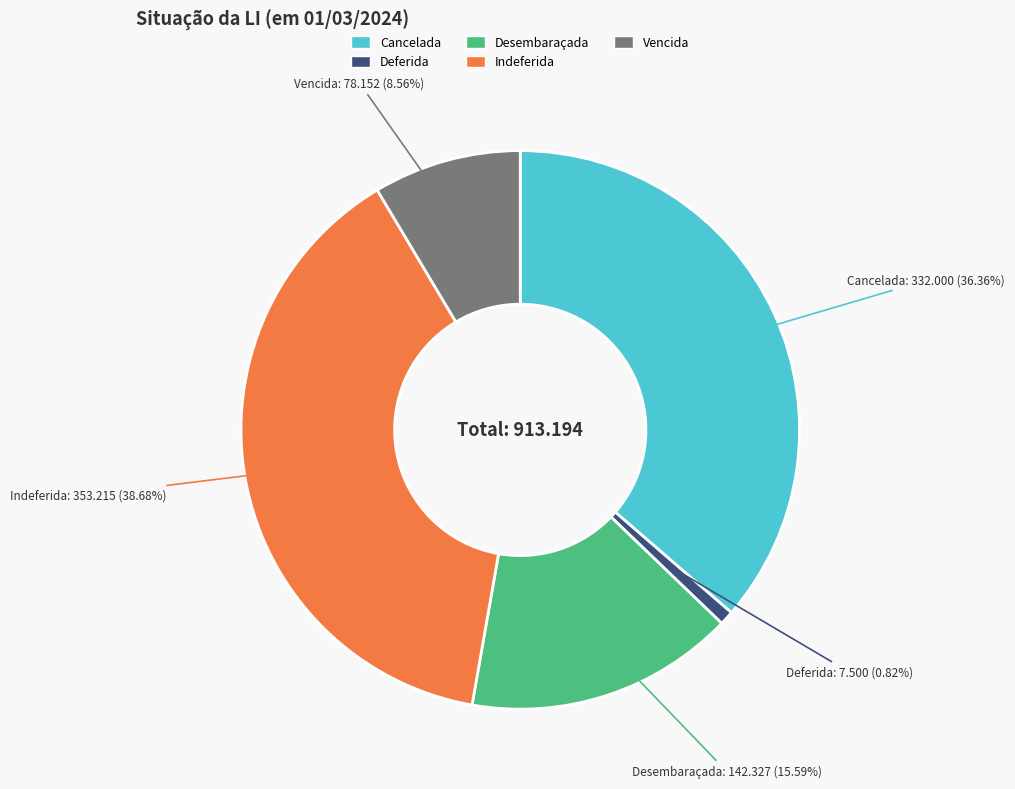

What is the smallest slice in the pie chart?

Deferida